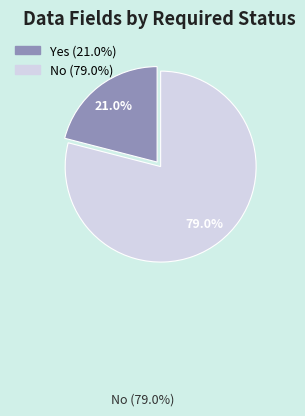

Approximately how many times larger is the value at No compared to Yes?

3.8